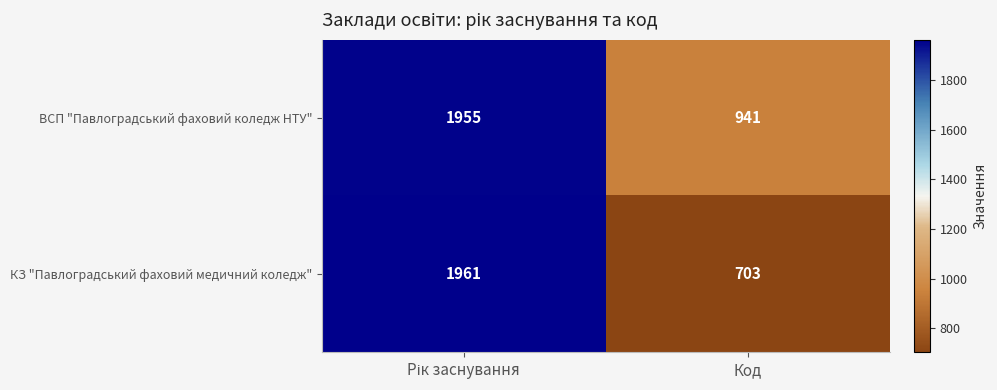

What is the maximum value for ВСП "Павлоградський фаховий коледж НТУ"?

1955